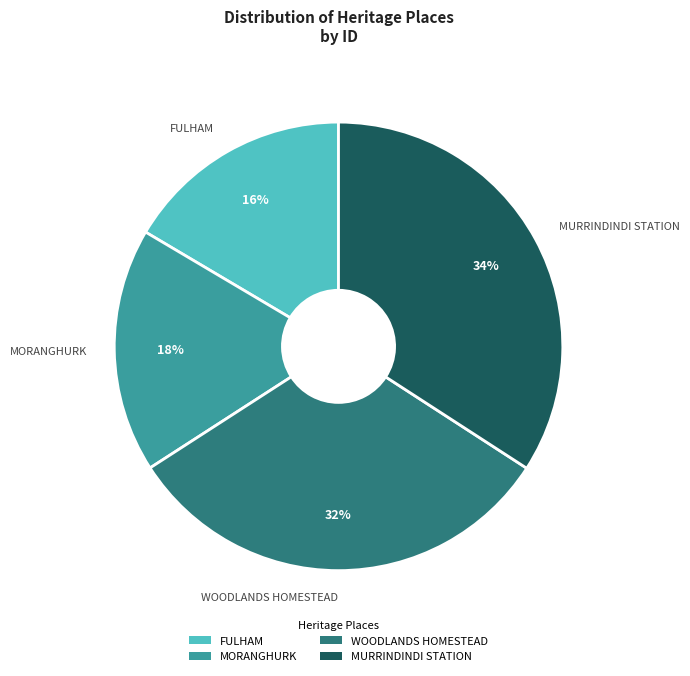

How many segments does this pie chart have?

4